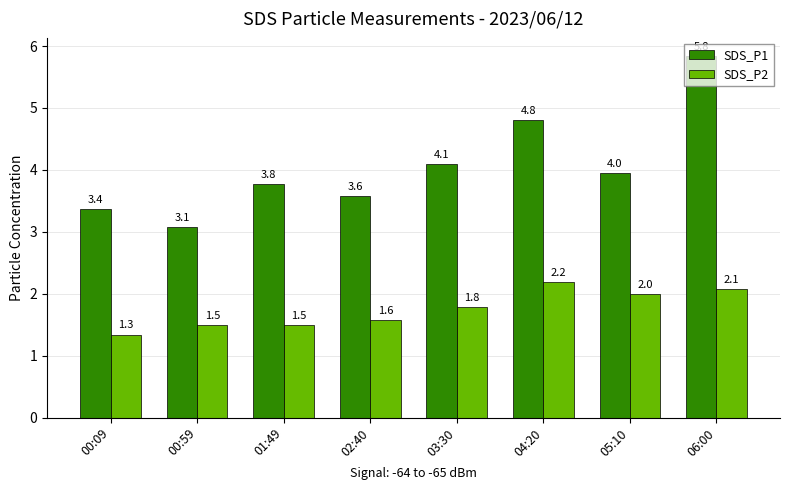

What is the lowest value of the SDS_P2 series?

1.3